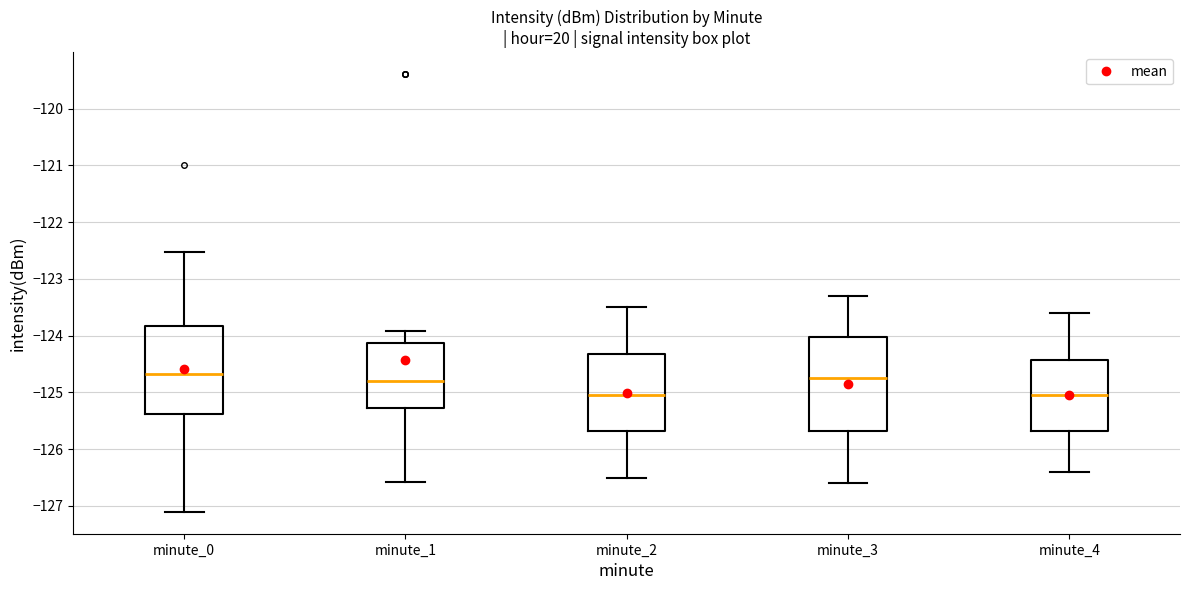

Reading left to right, transcribe this box plot: for each box, give where its median line is, the range the box spans, and where its two whiskers end, as read against the y-axis. The values are not printed on the chart, so give them approximately, as read against the axis.

minute_0: median -124.7, box -125.4 to -123.8, whiskers -127.1 to -122.5
minute_1: median -124.8, box -125.3 to -124.1, whiskers -126.6 to -123.9
minute_2: median -125.0, box -125.7 to -124.3, whiskers -126.5 to -123.5
minute_3: median -124.7, box -125.7 to -124.0, whiskers -126.6 to -123.3
minute_4: median -125.0, box -125.7 to -124.4, whiskers -126.4 to -123.6